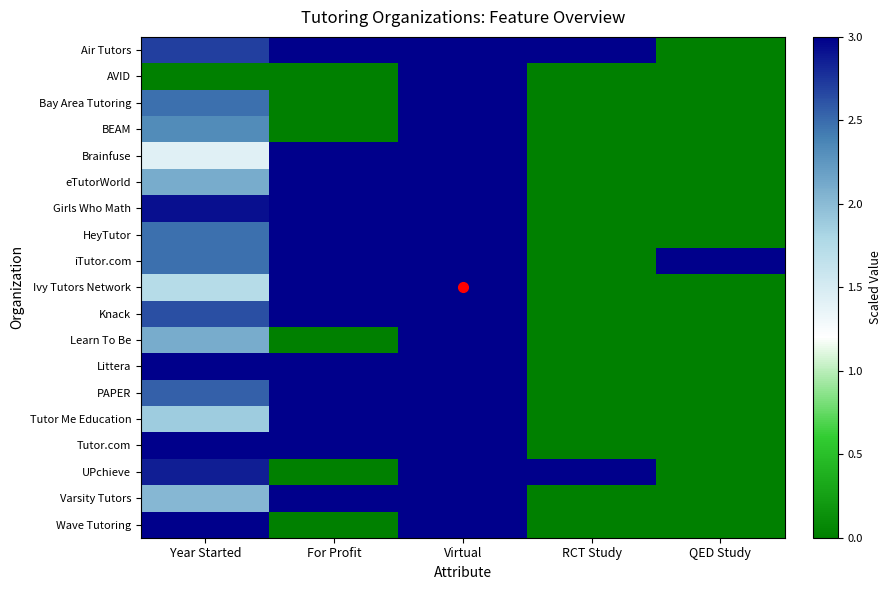

Rank the series at Year Started from lowest to highest value.

AVID, Brainfuse, Ivy Tutors Network, Tutor Me Education, Varsity Tutors, eTutorWorld, Learn To Be, BEAM, Bay Area Tutoring, HeyTutor, iTutor.com, PAPER, Knack, Air Tutors, UPchieve, Girls Who Math, Littera, Tutor.com, Wave Tutoring